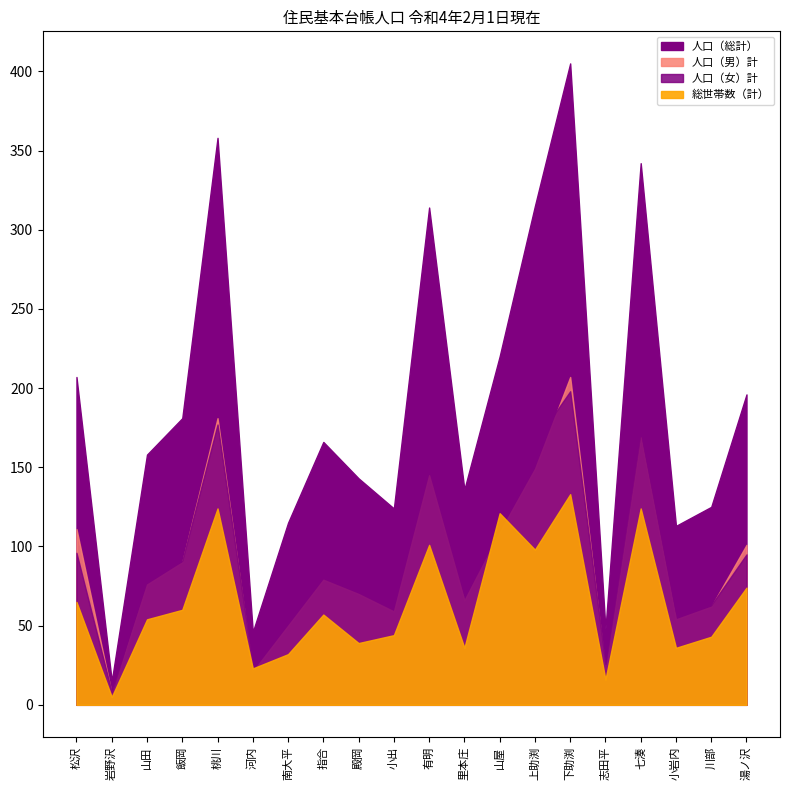

Which has a higher value, 里本庄 or 飯岡?

飯岡